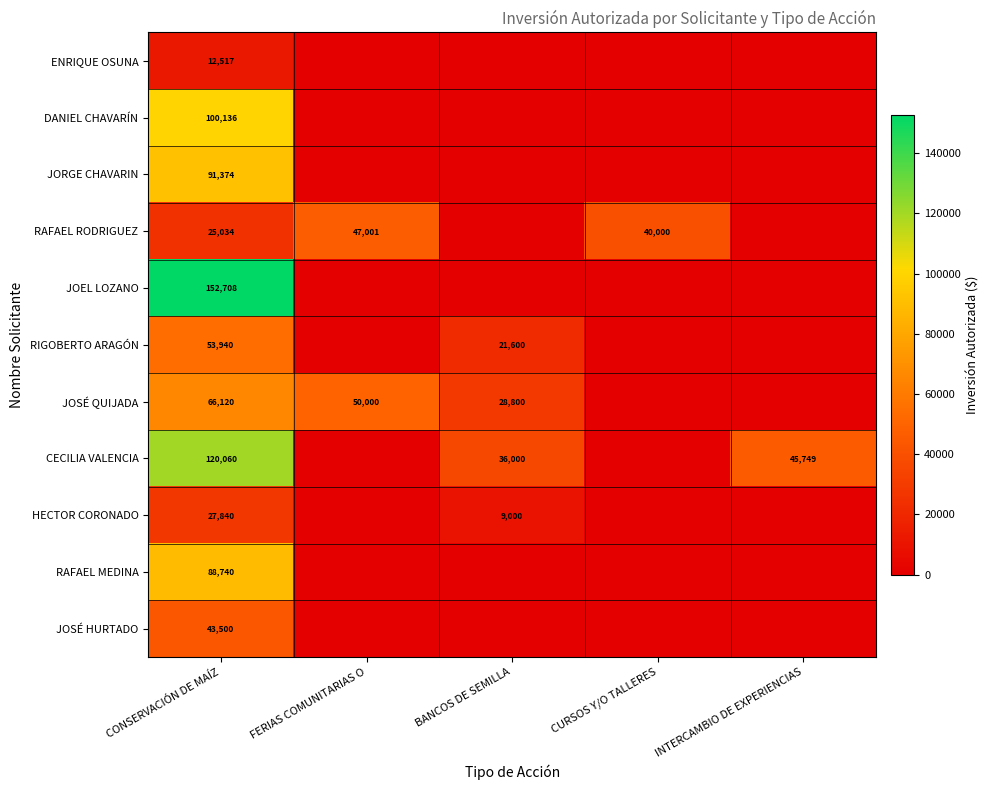

The value of JOSÉ QUIJADA at BANCOS DE SEMILLA is 47283. True or false?

False